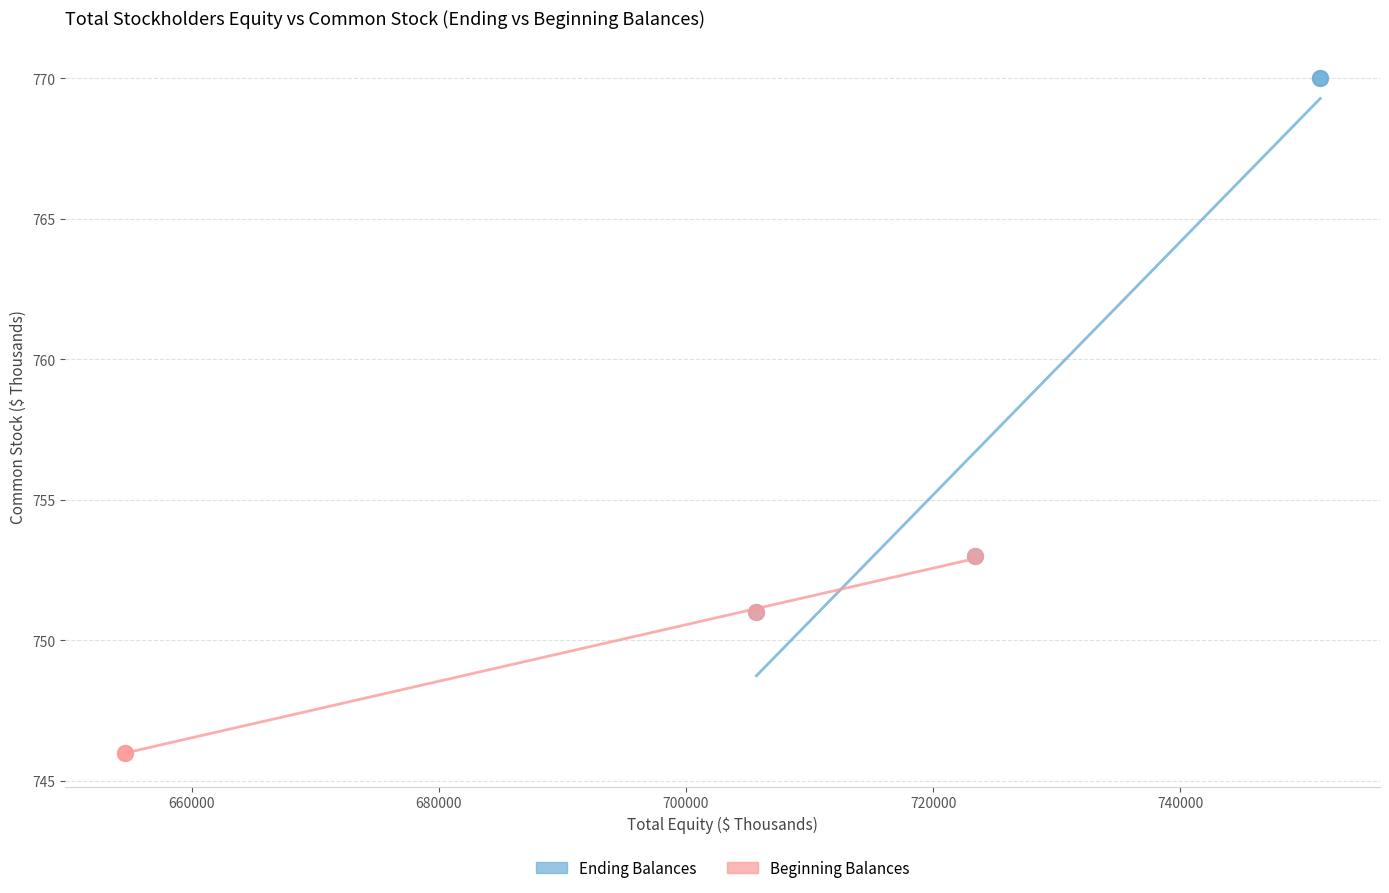

Which series reaches the minimum Y coordinate?

Beginning Balances